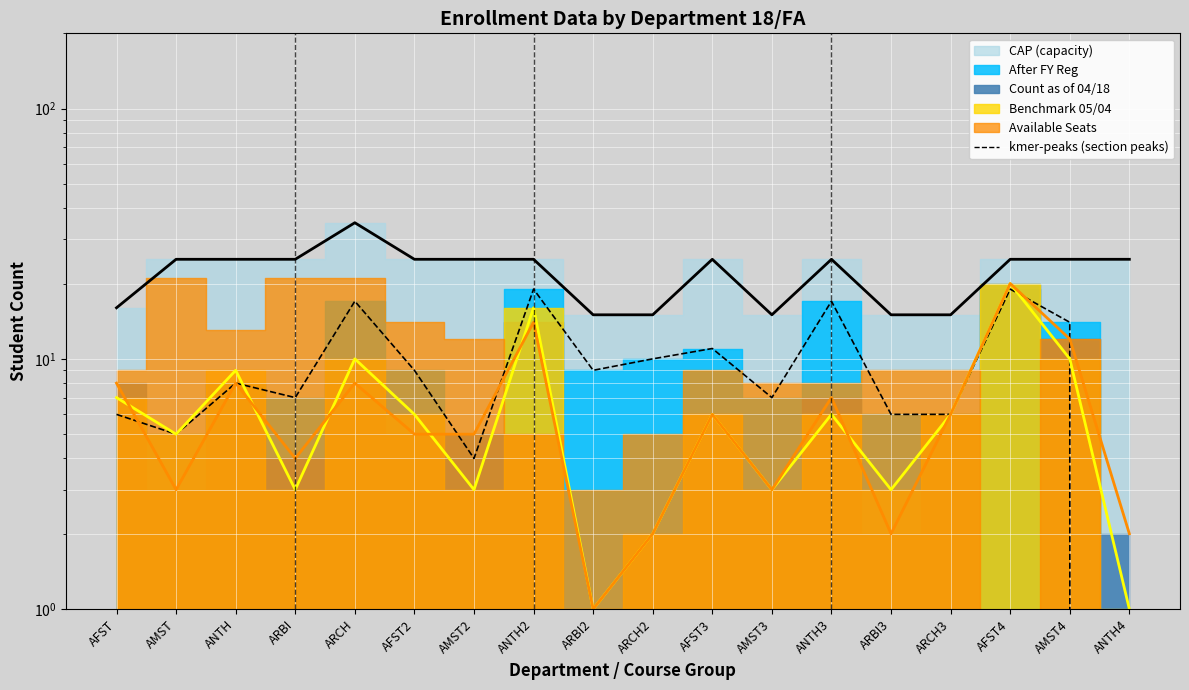

Is the value of cap at AFST greater than the value of count at AFST2?

Yes